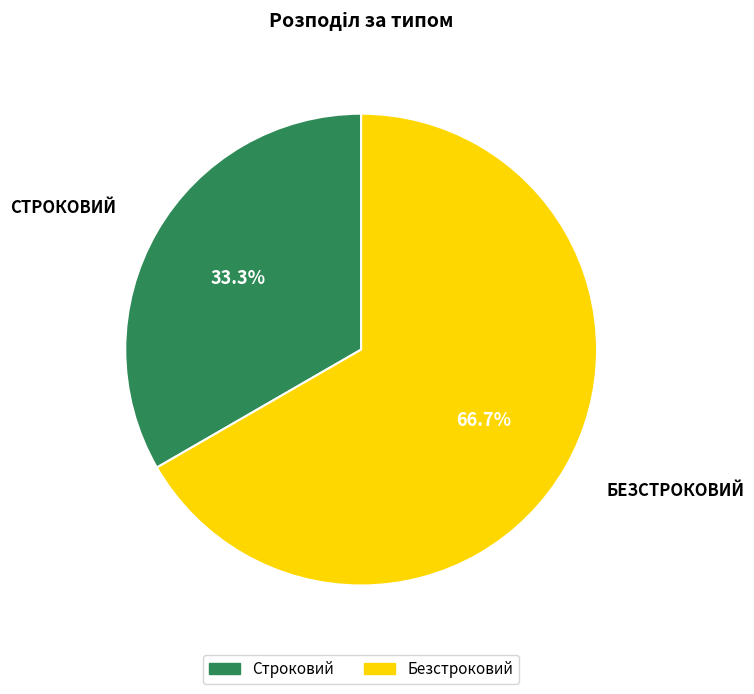

Which slice is the smallest?

Строковий